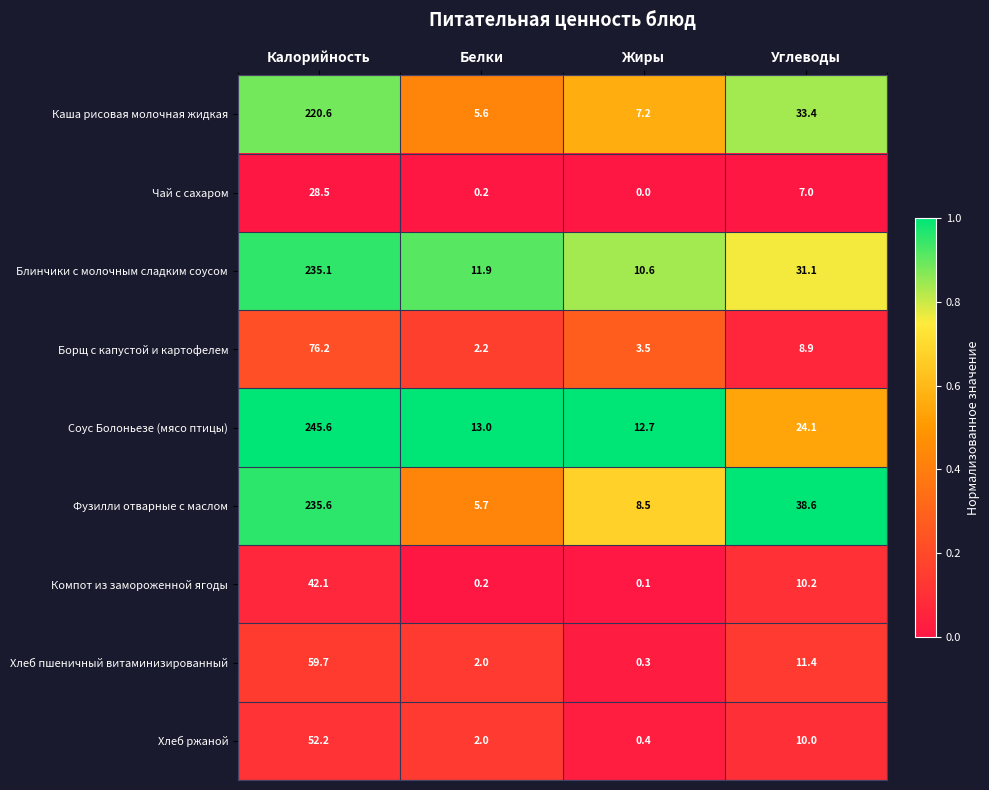

Which category has the highest value across all series?

Калорийность